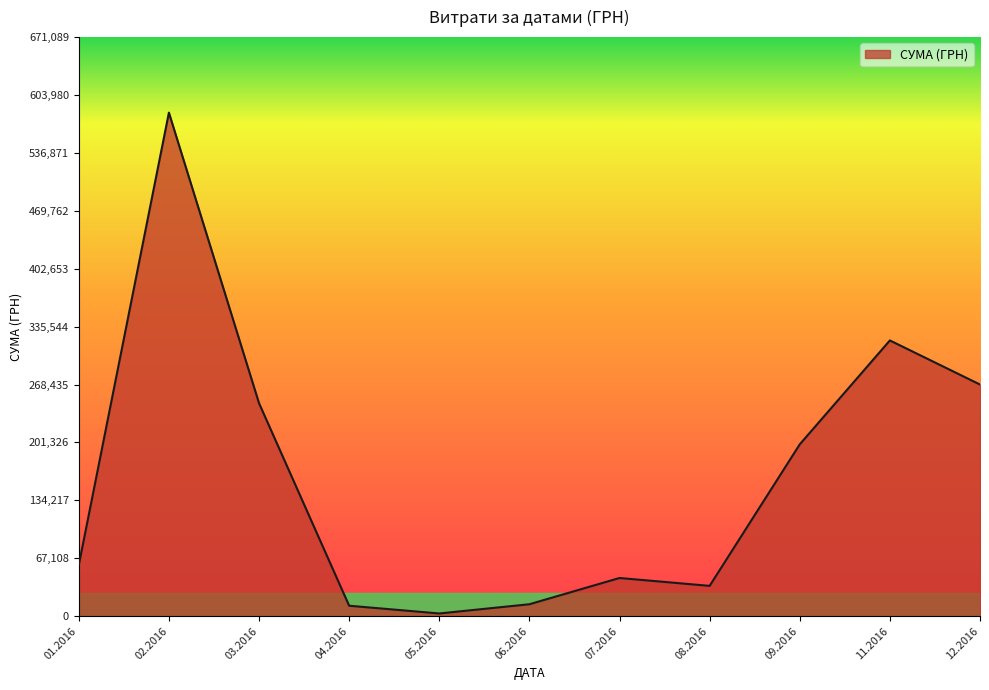

At which category does the data reach its first local peak?

02.2016